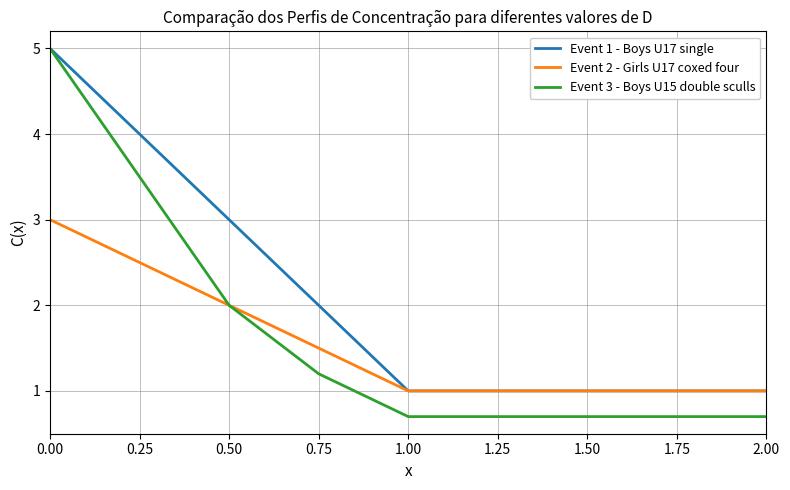

Which series has the widest spread of values?

Event 3 - Boys U15 double sculls